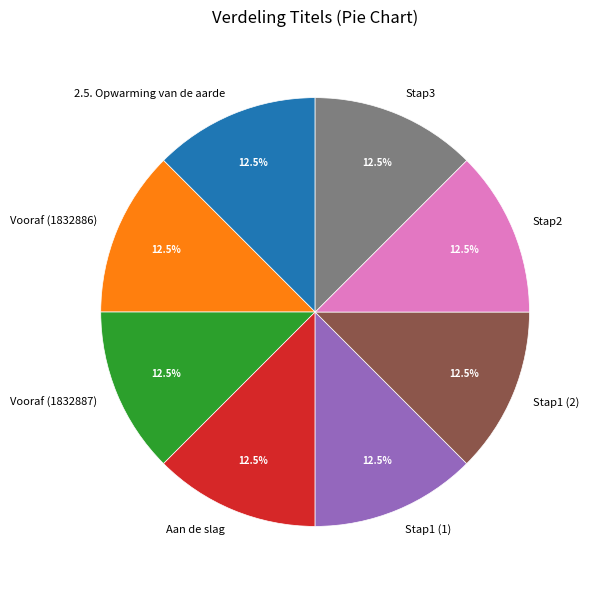

What is the ratio of the value at Stap3 to the value at 2.5. Opwarming van de aarde?

1.0